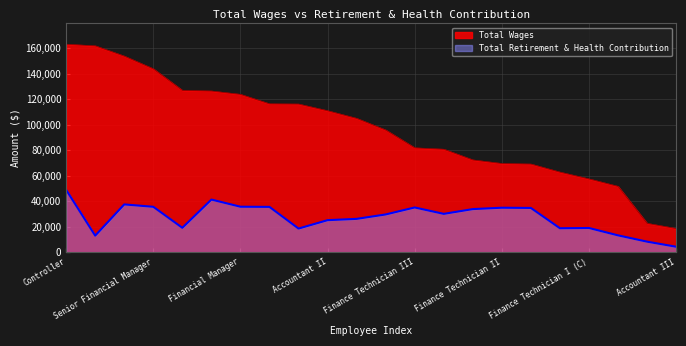

Which category has the lowest value across all series?

Accountant III